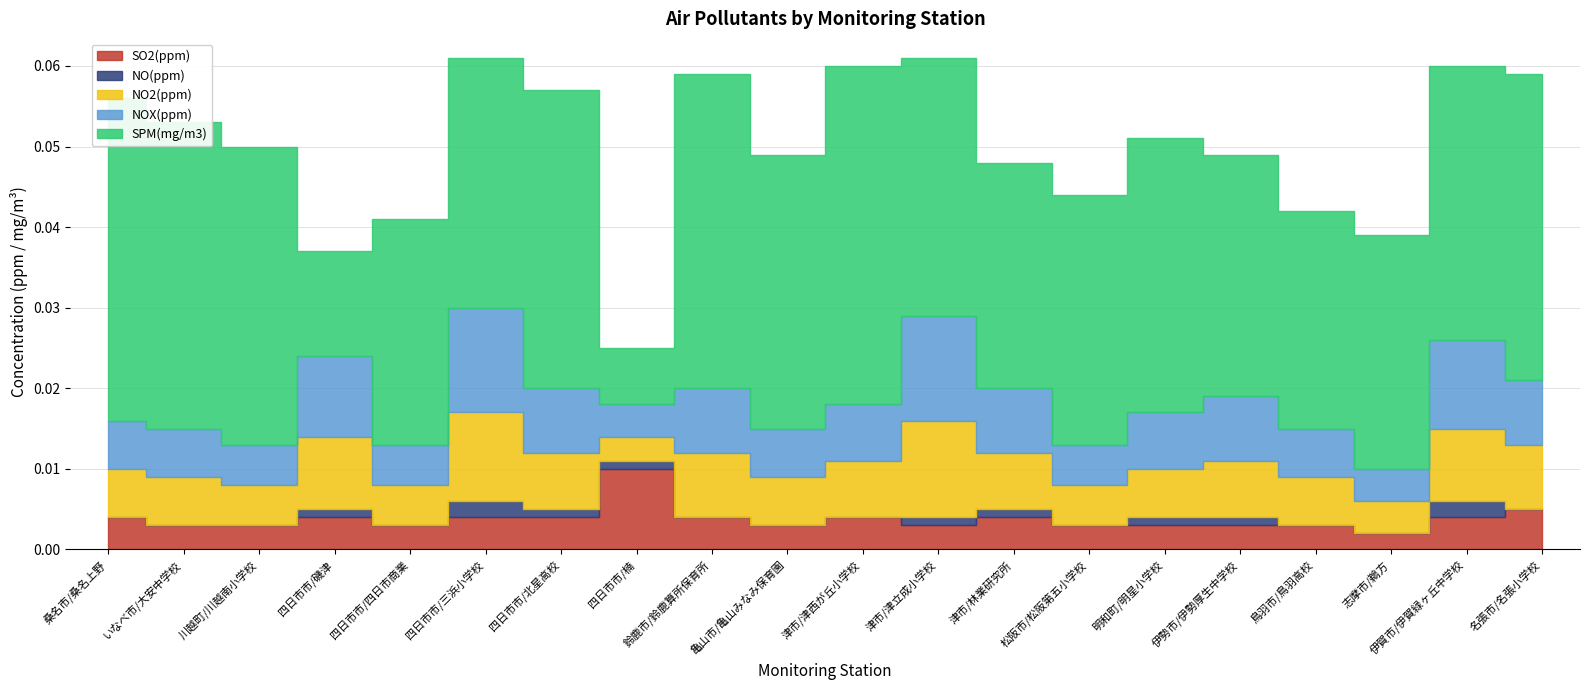

Between 四日市市/四日市商業 and 四日市市/磯津, which is larger?

四日市市/磯津